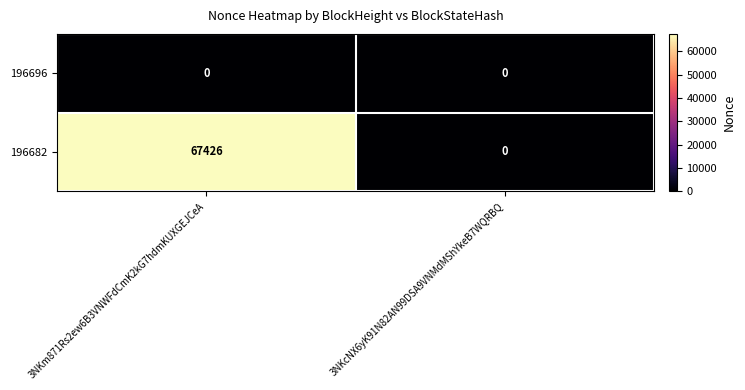

Reading right to left, list all the values displayed in this chart.

196696: 3NKcNX6yK91N82AN99DSA9VNMdMShYkeB7WQRBQ=0	3NKm871Rs2ew6B3VNWFdCmK2kG7hdmKUXGEJCeA=0
196682: 3NKcNX6yK91N82AN99DSA9VNMdMShYkeB7WQRBQ=0	3NKm871Rs2ew6B3VNWFdCmK2kG7hdmKUXGEJCeA=67426